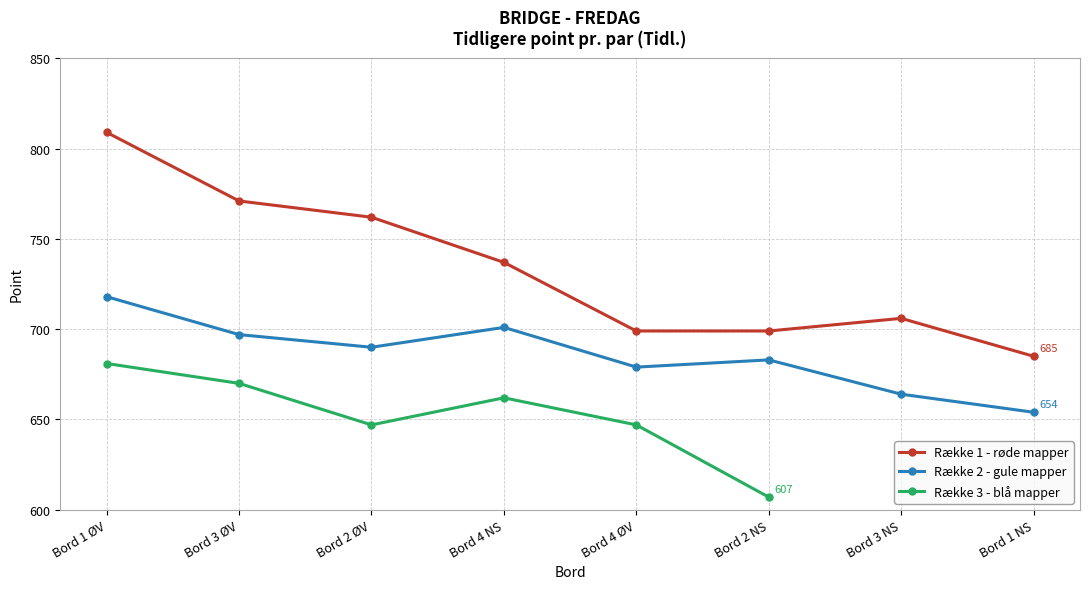

Which series has the largest range (max minus min)?

Række 1 - røde mapper